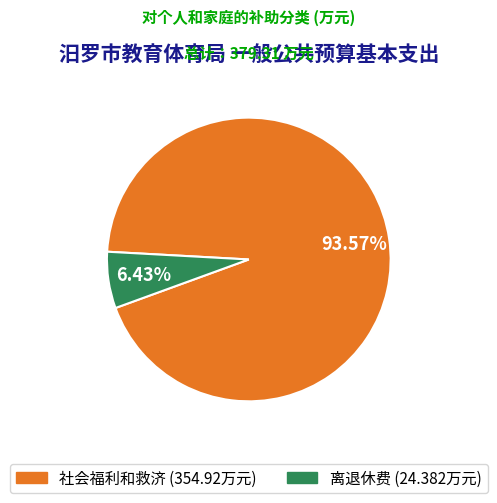

What percentage is the 社会福利和救济 slice, to the nearest percent?

94%